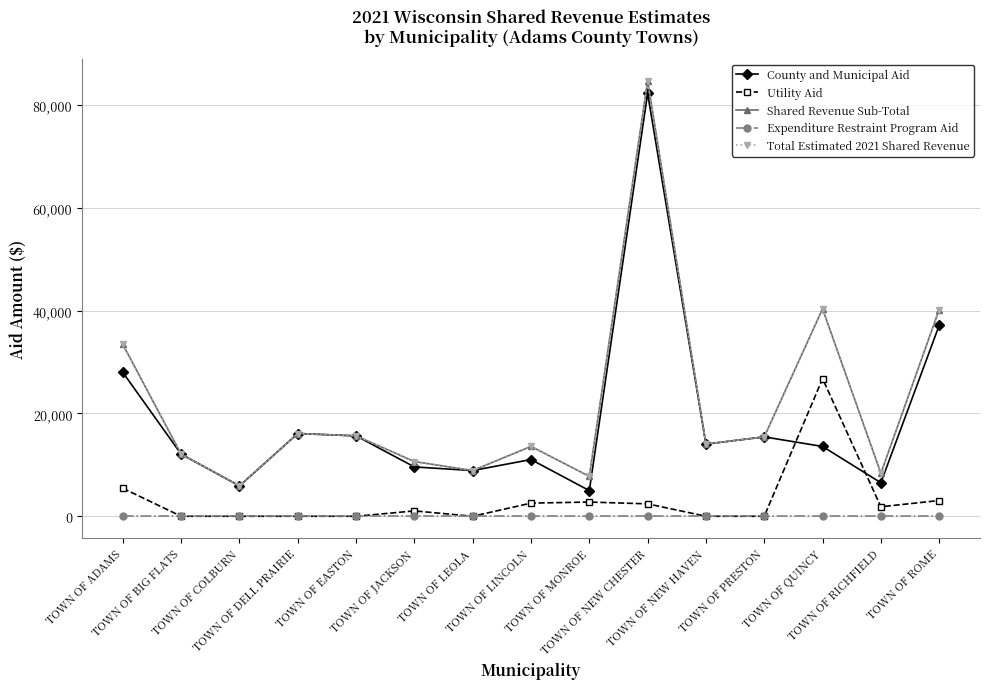

Reading left to right, transcribe all the data shown in this chart.

County and Municipal Aid: 27973.1	12075.4	5904.5	16093.8	15632.8	9593.6	8889.0	11031.6	4990.1	82241.1	14031.7	15435.1	13574.7	6516.6	37125.4
Utility Aid: 5437.7	0.0	0.0	0.0	0.0	1044.7	0.0	2555.7	2763.9	2414.1	0.0	0.2	26754.5	1845.7	3061.5
Shared Revenue Sub-Total: 33410.8	12075.4	5904.5	16093.8	15632.8	10638.3	8889.0	13587.3	7754.1	84655.2	14031.7	15435.3	40329.2	8362.3	40187.0
Expenditure Restraint Program Aid: 0.0	0.0	0.0	0.0	0.0	0.0	0.0	0.0	0.0	0.0	0.0	0.0	0.0	0.0	0.0
Total Estimated 2021 Shared Revenue: 33410.8	12075.4	5904.5	16093.8	15632.8	10638.3	8889.0	13587.3	7754.1	84655.2	14031.7	15435.3	40329.2	8362.3	40187.0